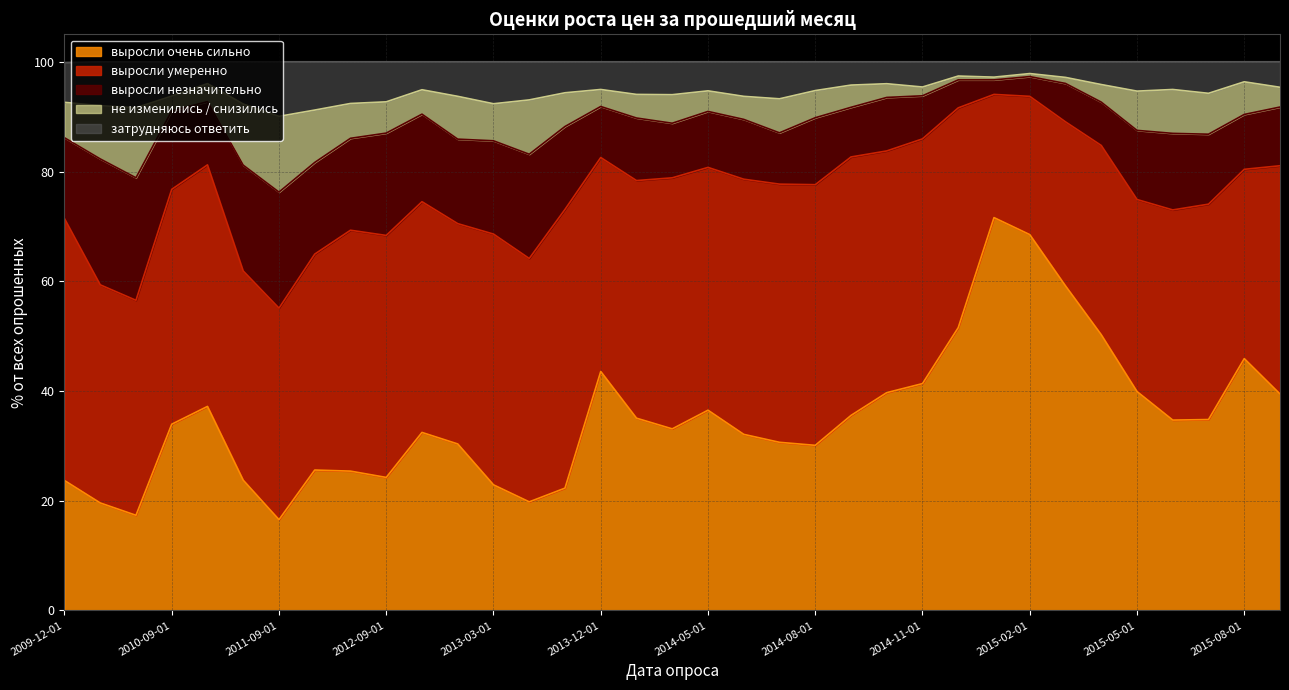

What is the maximum value for выросли очень сильно?

71.6